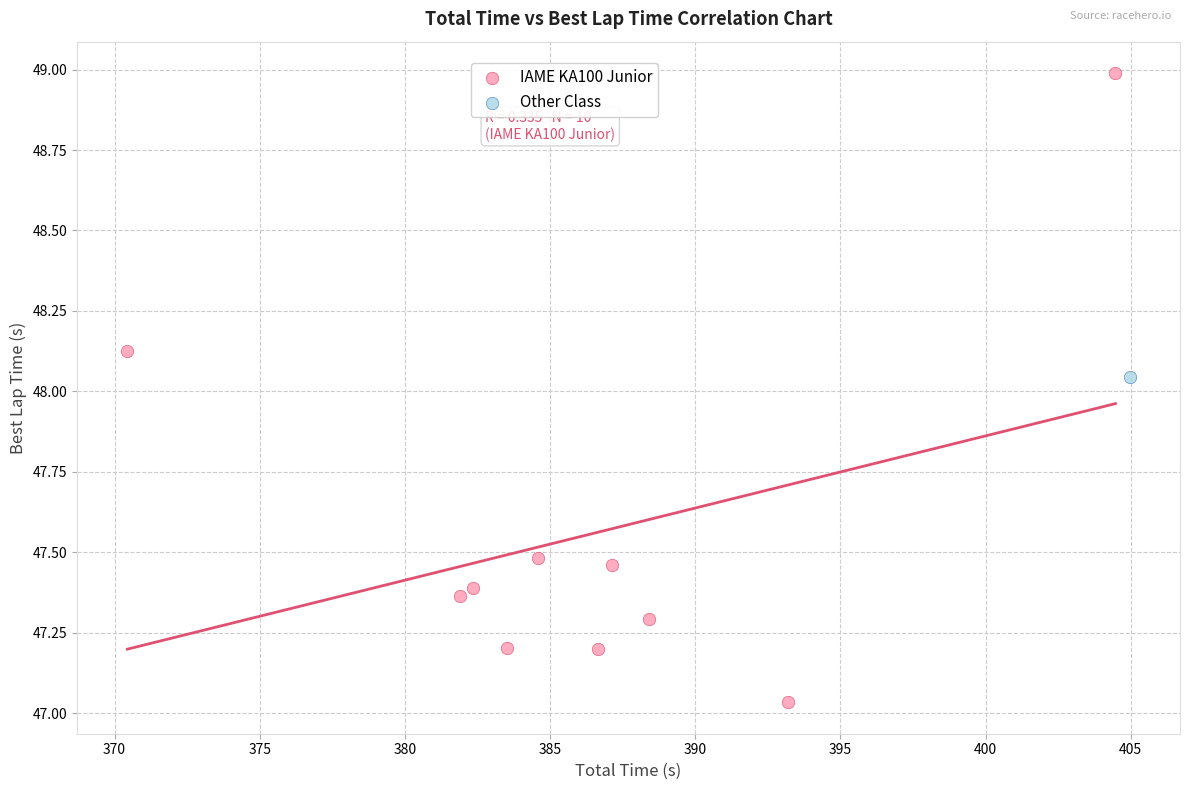

What are all the series names shown in the legend?

IAME KA100 Junior, Other Class